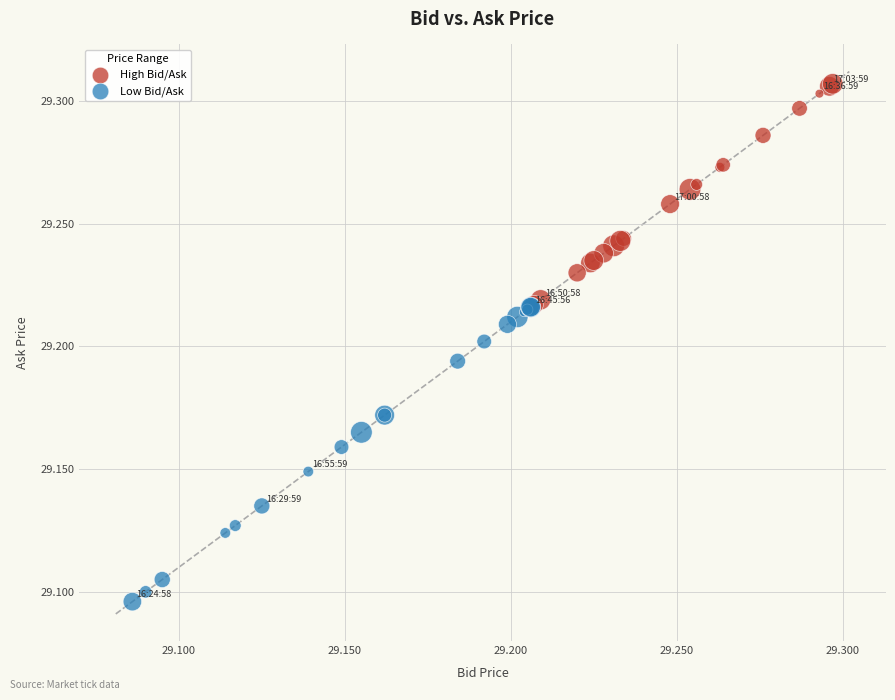

Which series contains the lowest Y value?

Low Bid/Ask